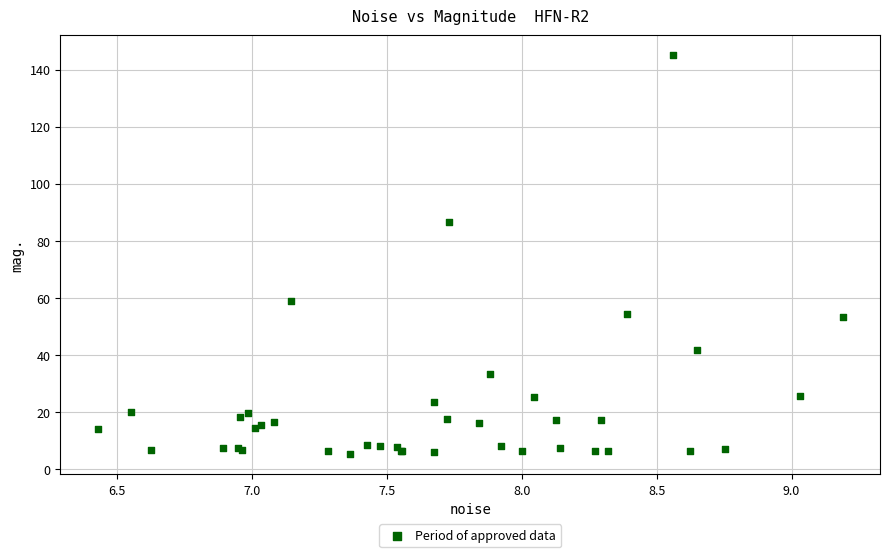

What Y value in the scatter plot is closest to 75?

86.6